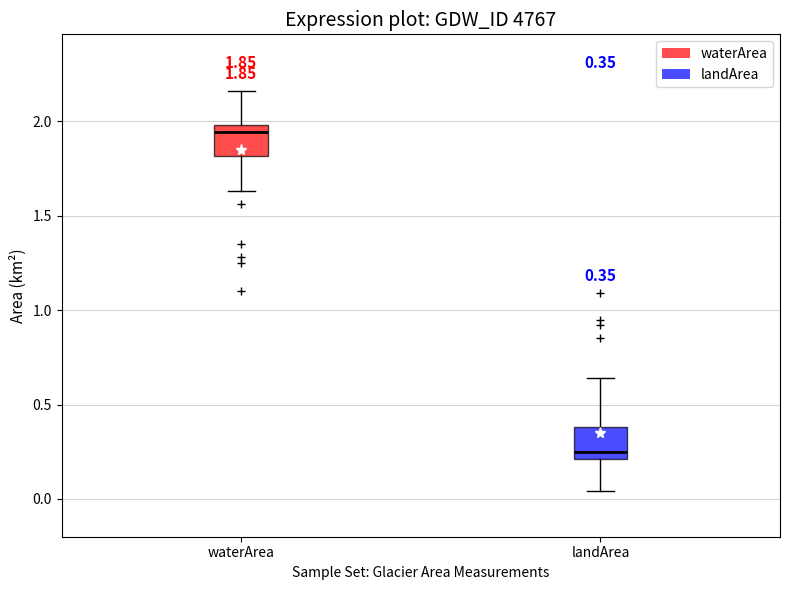

Which box's median line is the lowest?

landArea